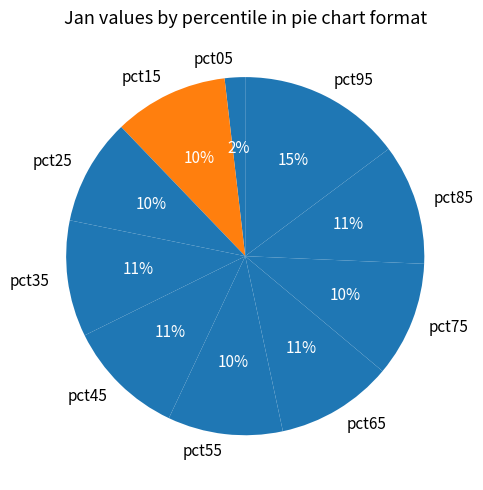

Which slice is the smallest?

pct05